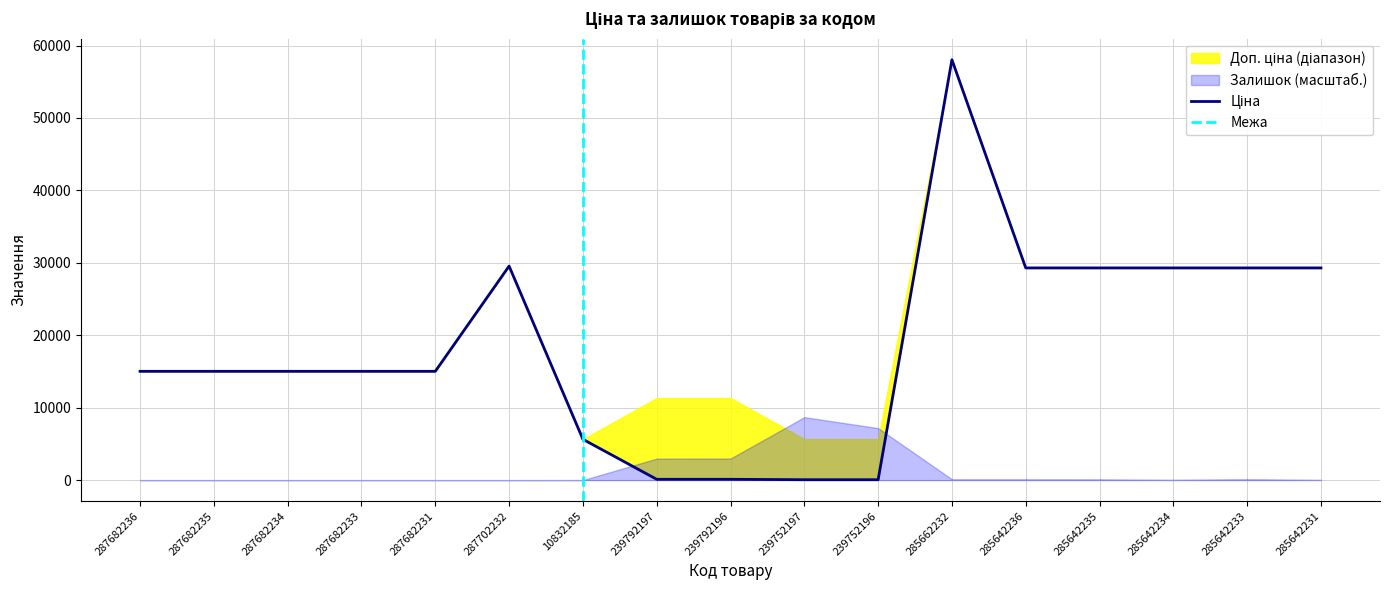

Reading left to right, transcribe all the data shown in this chart.

Ціна: 287682236=15019.2	287682235=15019.2	287682234=15019.2	287682233=15019.2	287682231=15019.2	287702232=29548.9	10832185=5636.0	239792197=113.3	239792196=113.3	239752197=56.7	239752196=56.7	285662232=58037.0	285642236=29294.9	285642235=29294.9	285642234=29294.9	285642233=29294.9	285642231=29294.9
Доп. ціна: 287682236=15019.2	287682235=15019.2	287682234=15019.2	287682233=15019.2	287682231=15019.2	287702232=29548.9	10832185=5636.0	239792197=11334.0	239792196=11334.0	239752197=5667.0	239752196=5667.0	285662232=58037.0	285642236=29294.9	285642235=29294.9	285642234=29294.9	285642233=29294.9	285642231=29294.9
Залишок: 287682236=0.0	287682235=0.0	287682234=0.0	287682233=0.0	287682231=0.0	287702232=0.0	10832185=1.0	239792197=289.0	239792196=290.0	239752197=845.0	239752196=698.0	285662232=12.0	285642236=12.0	285642235=11.0	285642234=5.0	285642233=13.0	285642231=4.0